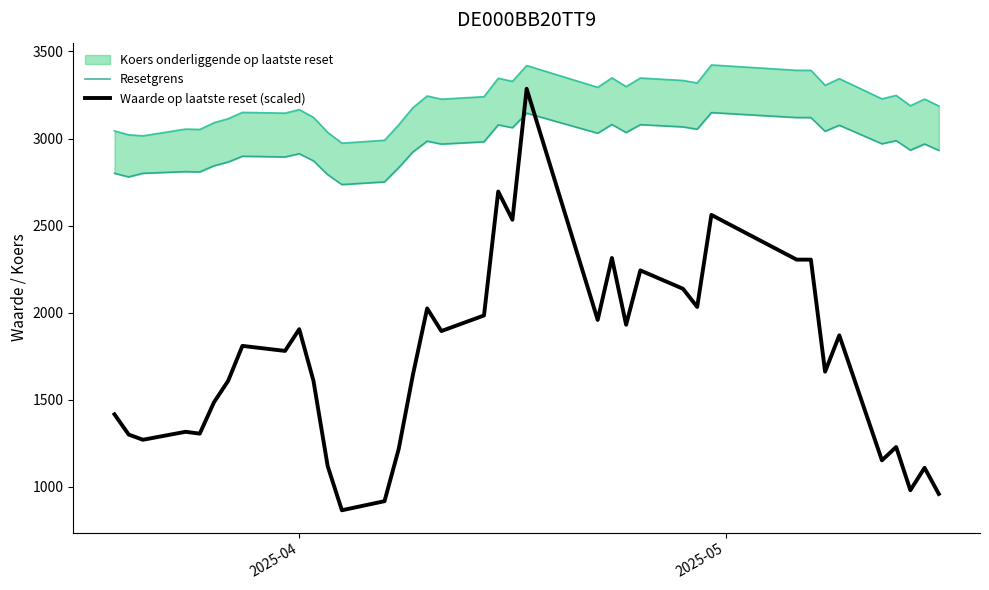

What is the lowest value of the Waarde op laatste reset (scaled) series?

865.2